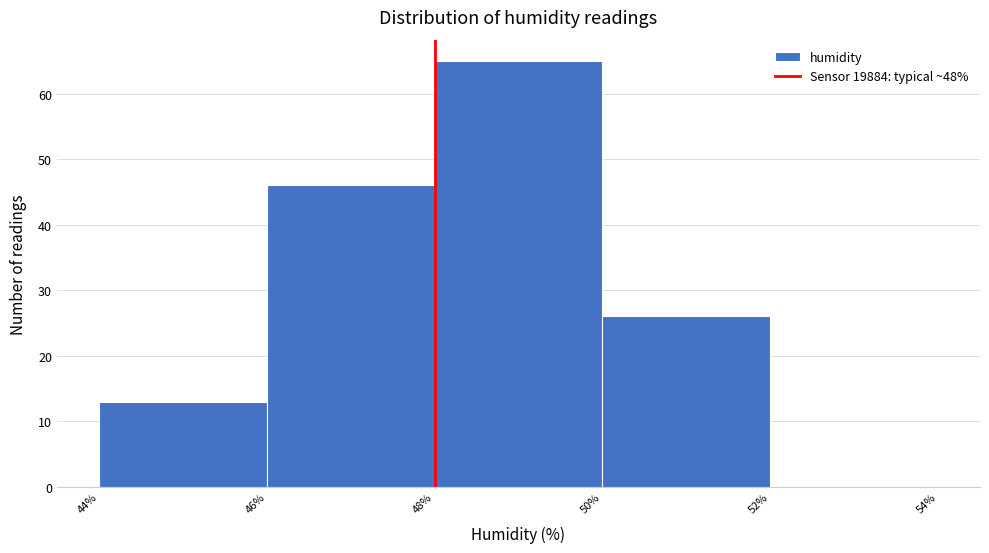

Reading right to left, transcribe all the data shown in this chart.

52%=0	50%=26	48%=65	46%=46	44%=13